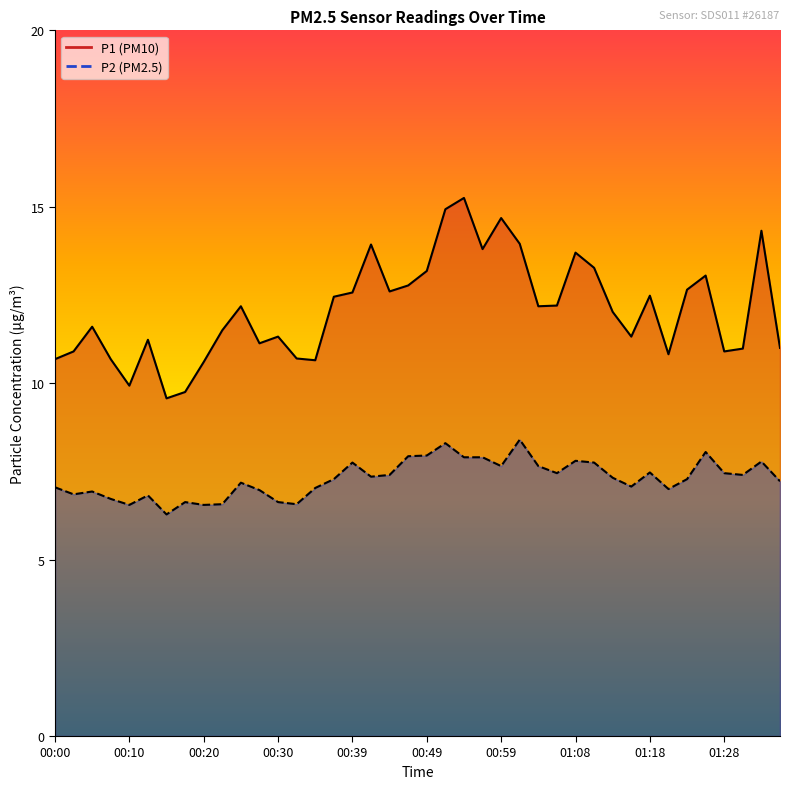

How many interior local peaks does the P1 line series have?

11